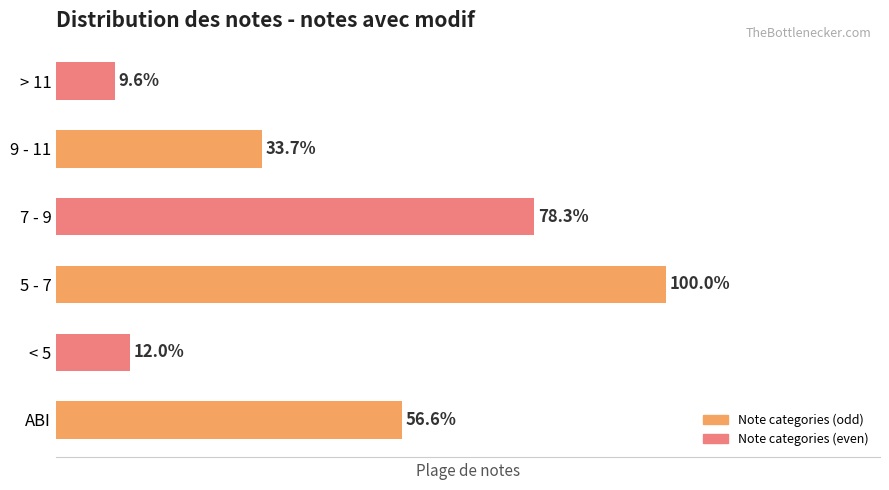

Where does the data first go above 47?

5 - 7